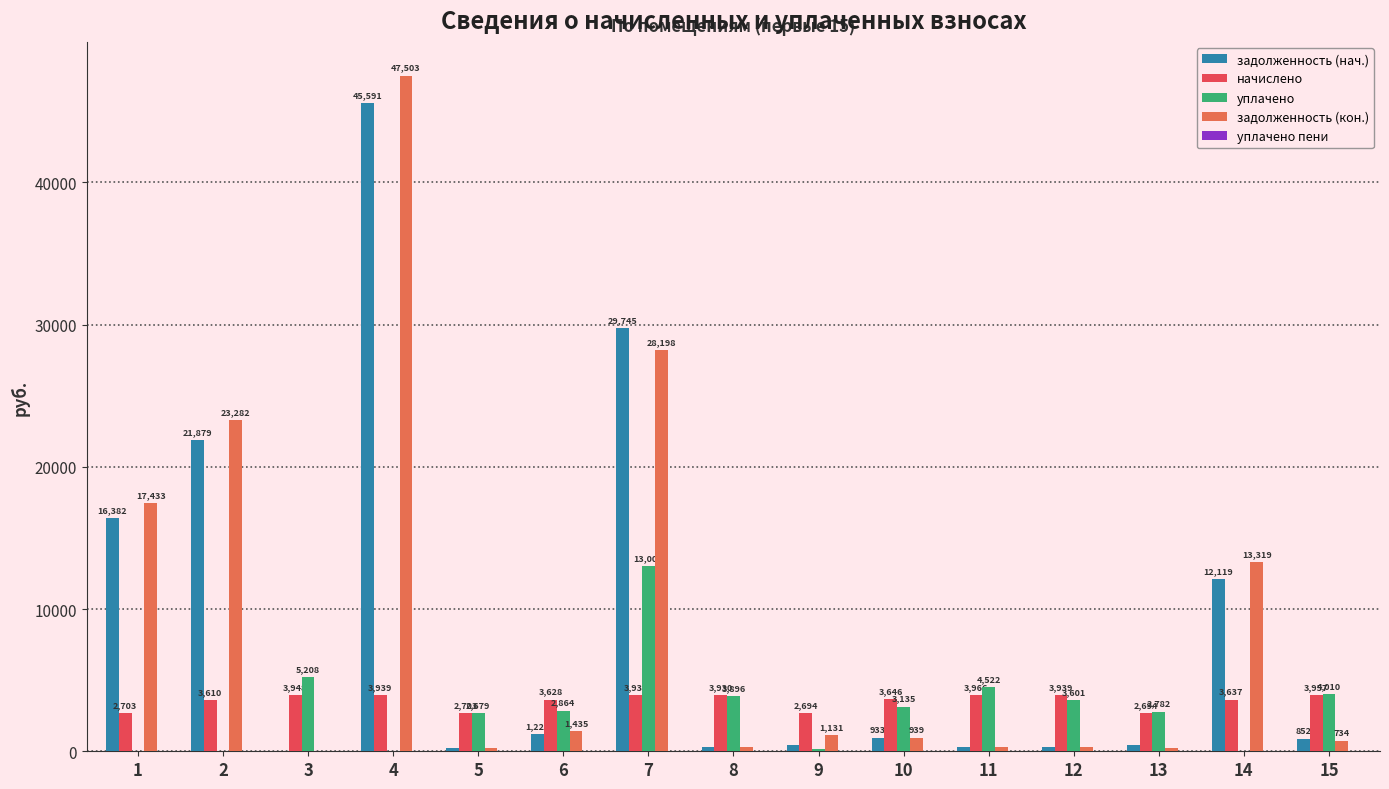

True or false: уплачено пени has a value of 0.0 at 7.

True